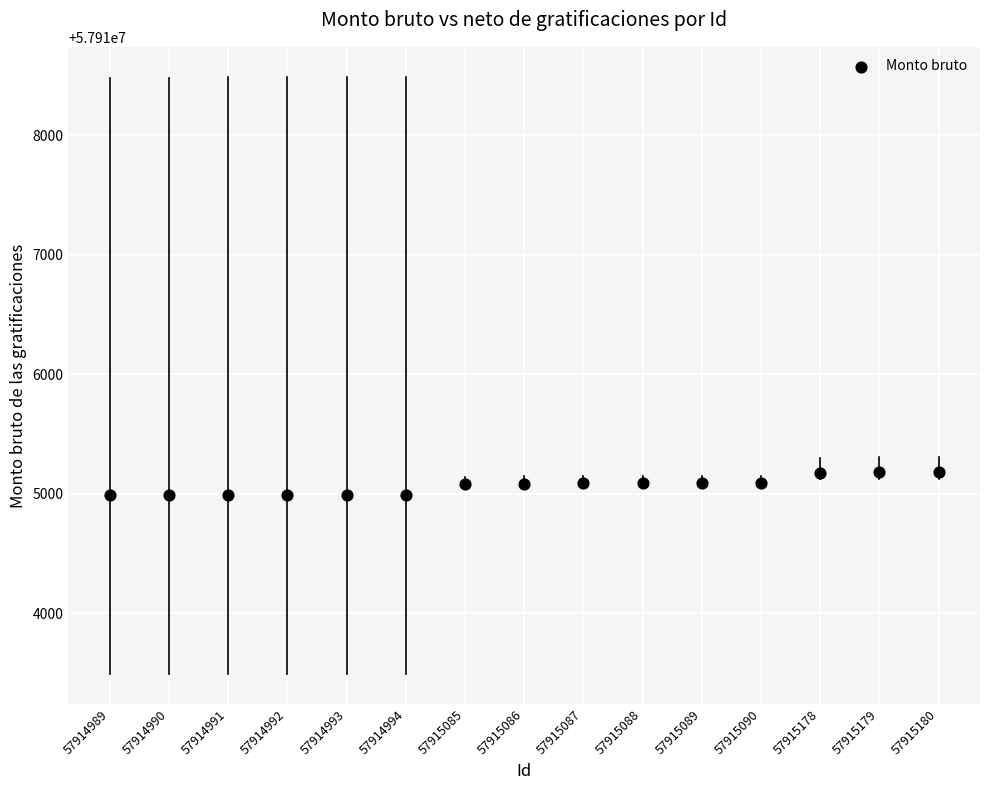

What is the range of Y values (max minus min)?

191